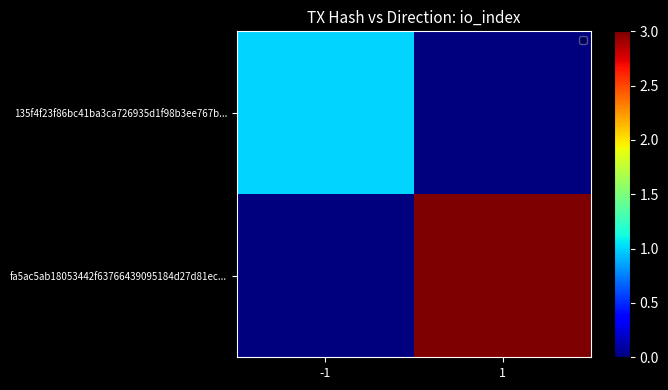

Between -1 and 1, which series saw the biggest shift?

fa5ac5ab18053442f63766439095184d27d81ec...